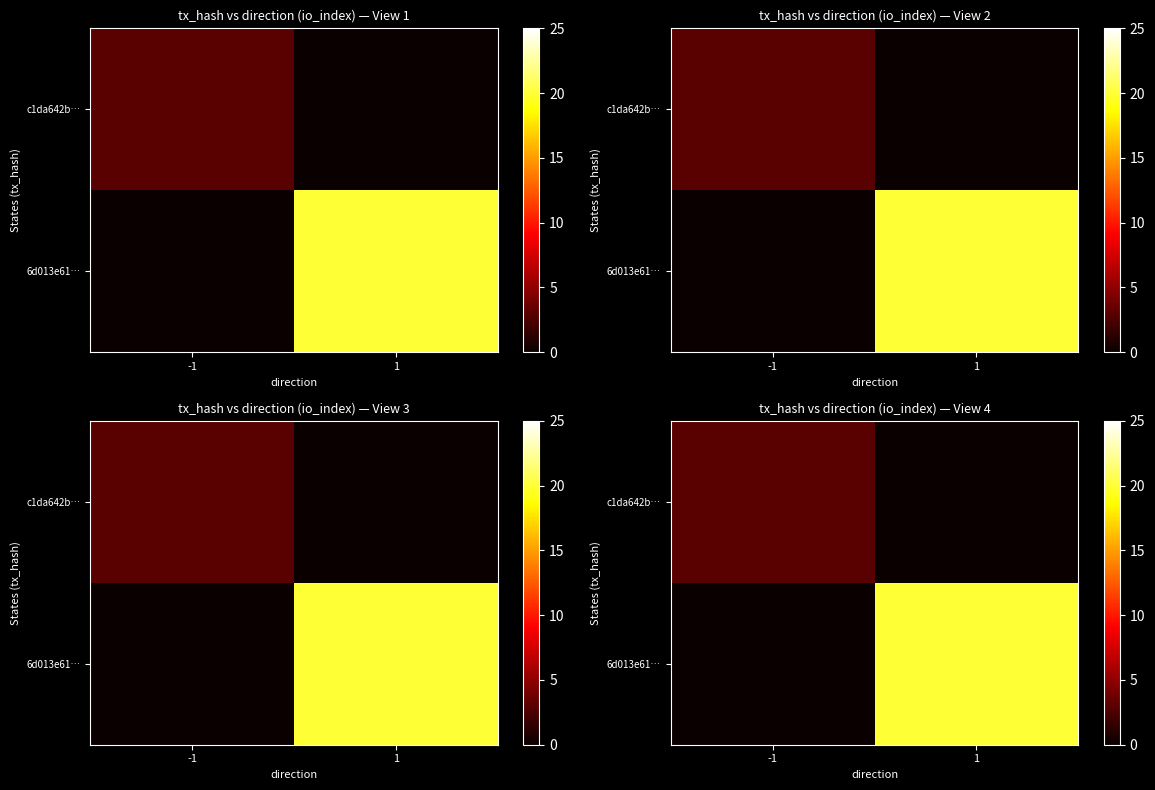

The c1da642b… series shows 1 at -1. True or false?

False